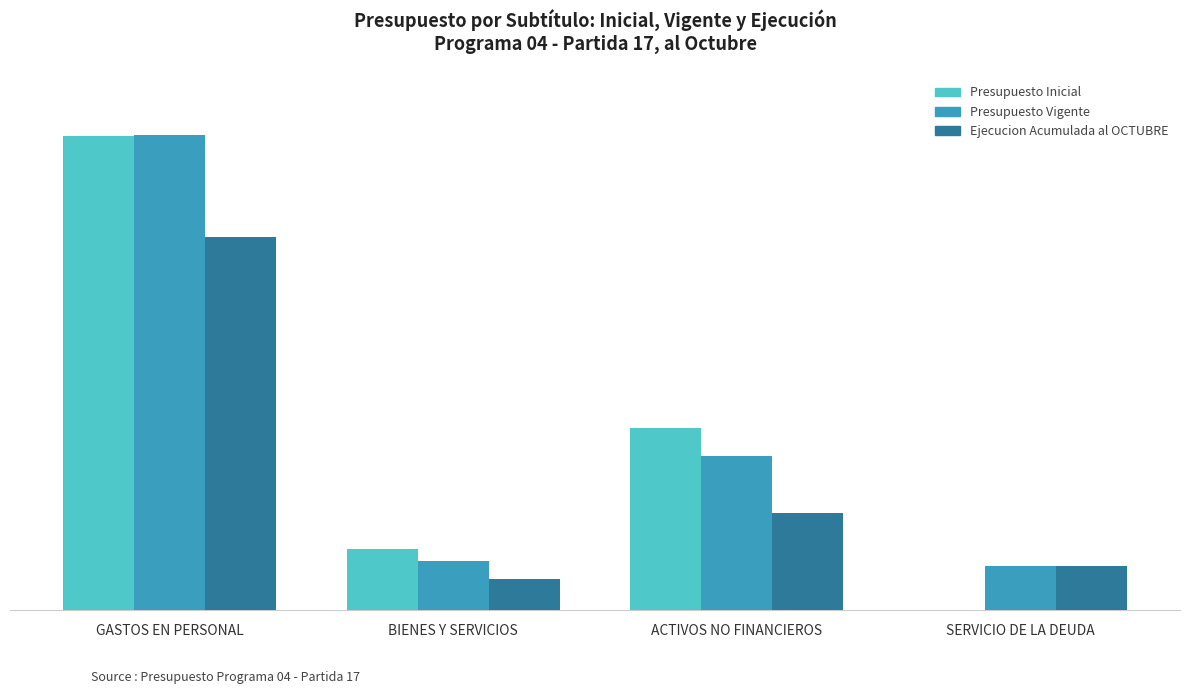

What is the difference between the maximum and minimum values in the Presupuesto Inicial series?

2125927